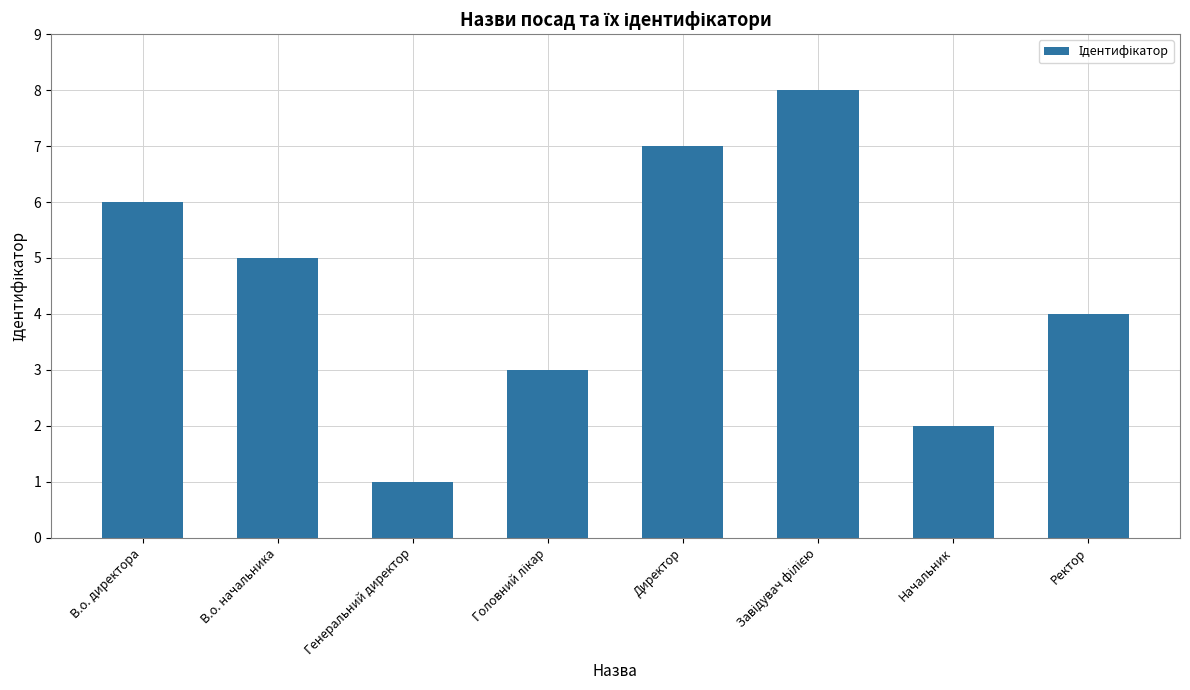

What is the maximum value shown in the chart?

8